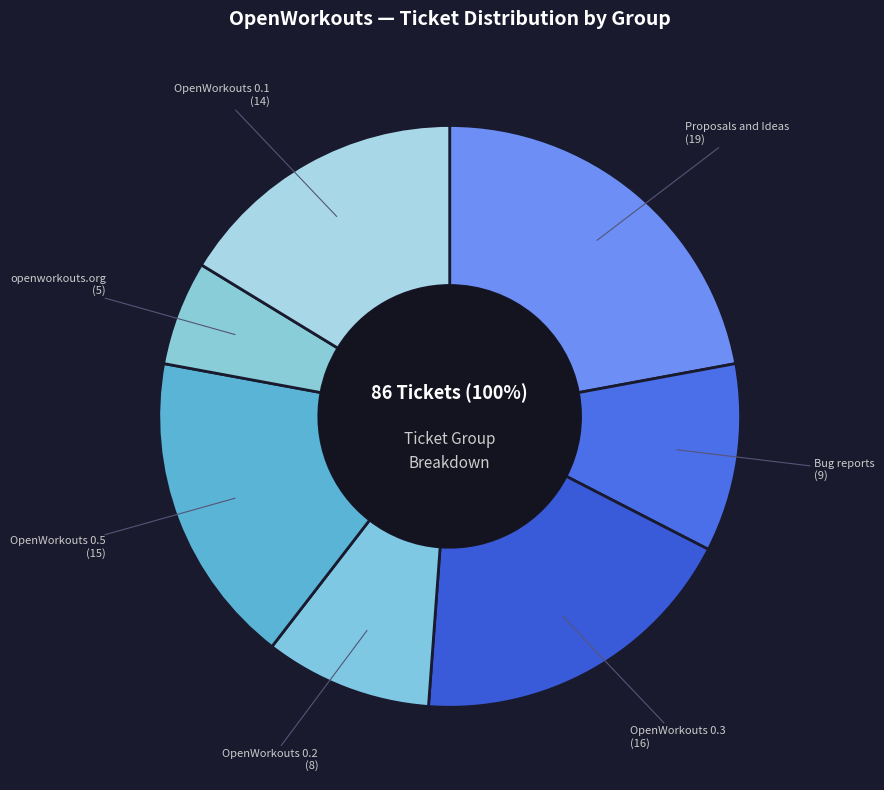

Count the number of slices in the pie.

7